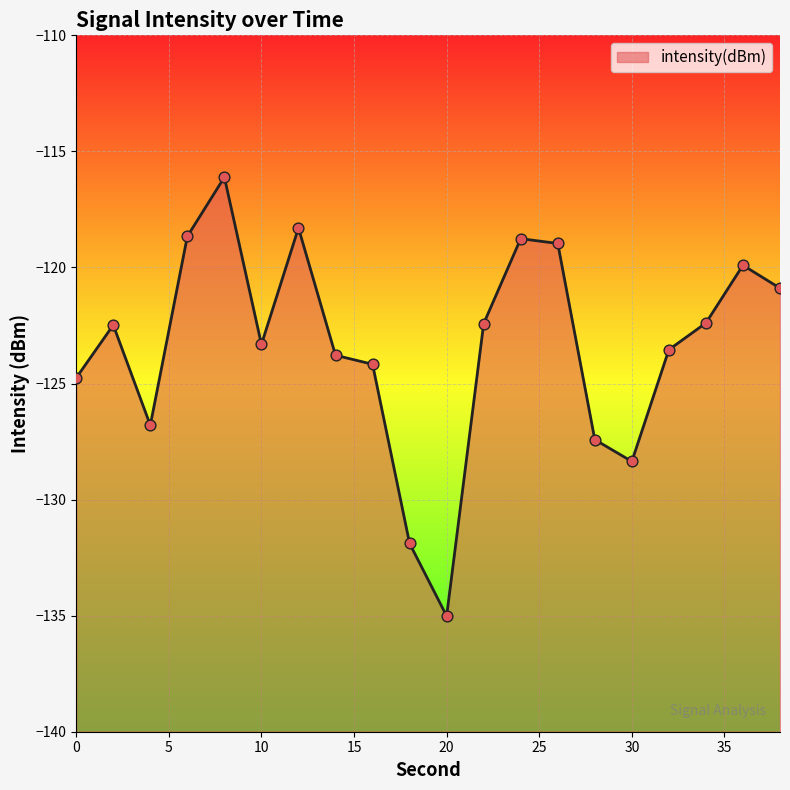

What is the change in value from 8 to 16?

-8.1